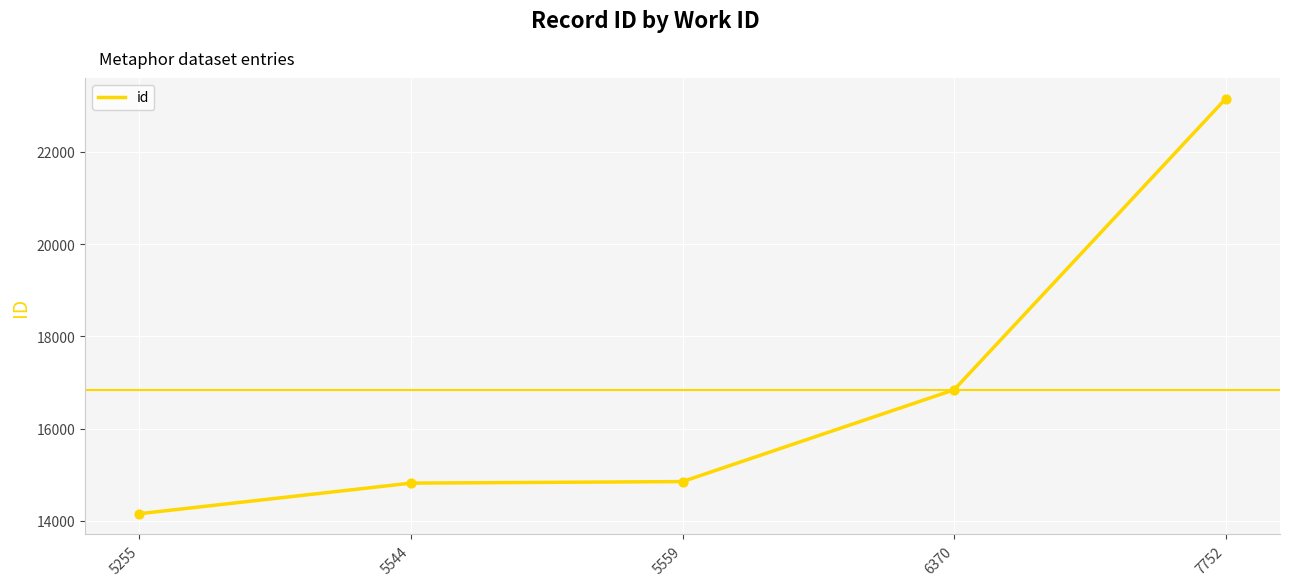

What is the change in value from 5559 to 7752?

+8298